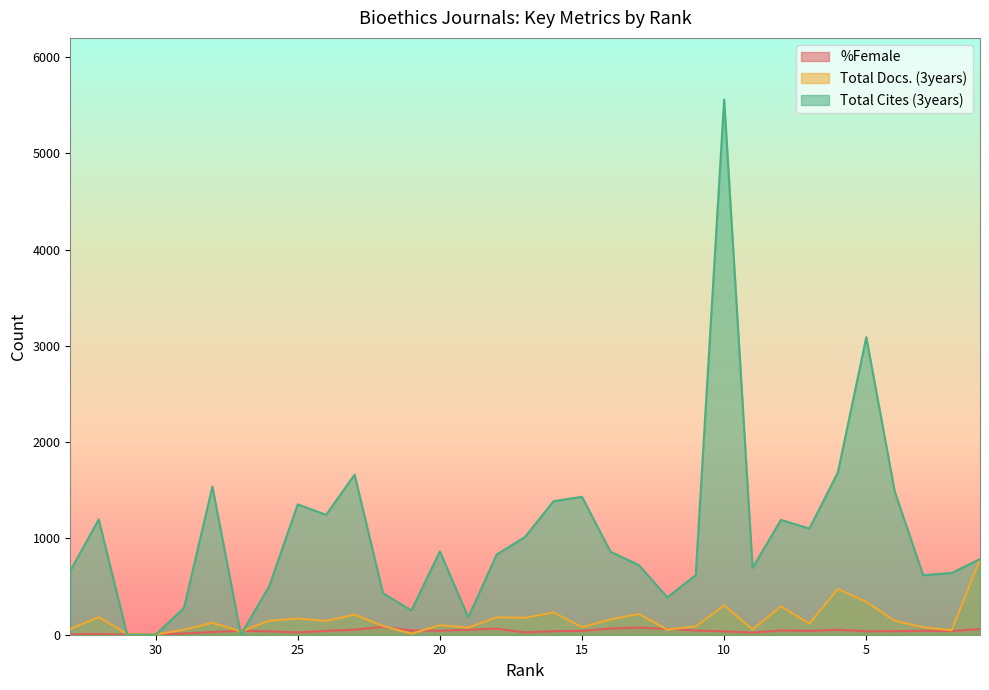

Does the chart have visible grid lines?

No